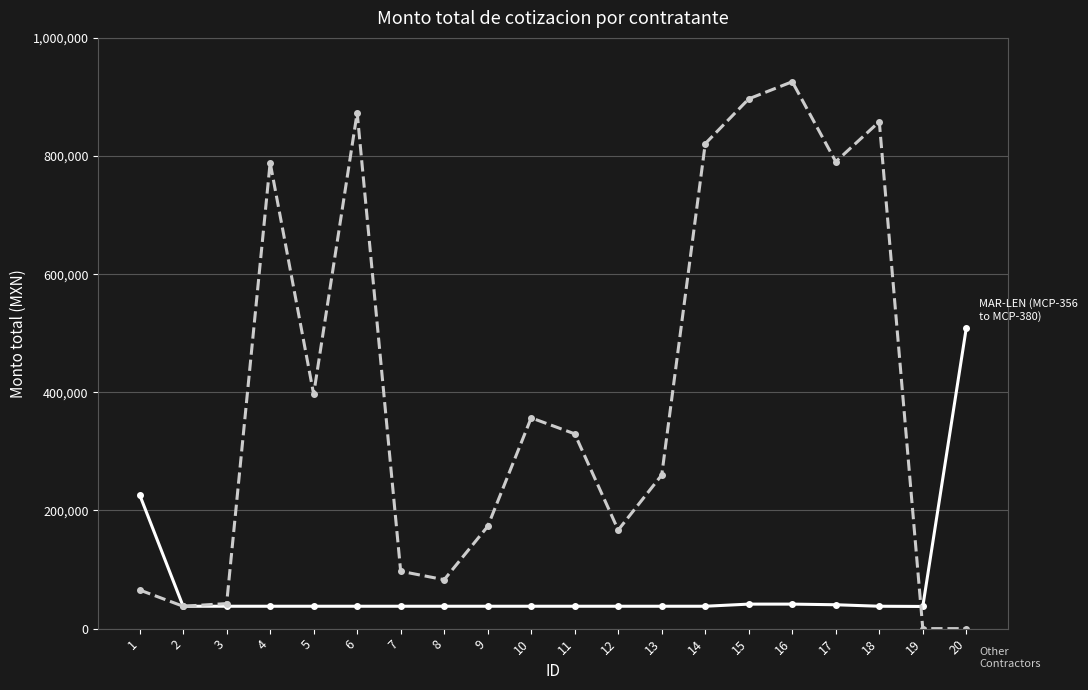

How many distinct data groups are displayed?

2